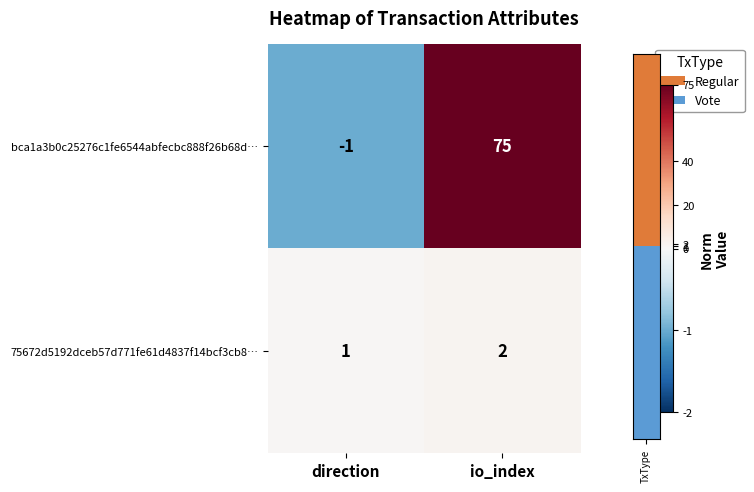

The 75672d5192dceb57d771fe61d4837f14bcf3cb8… series shows 2 at io_index. True or false?

True